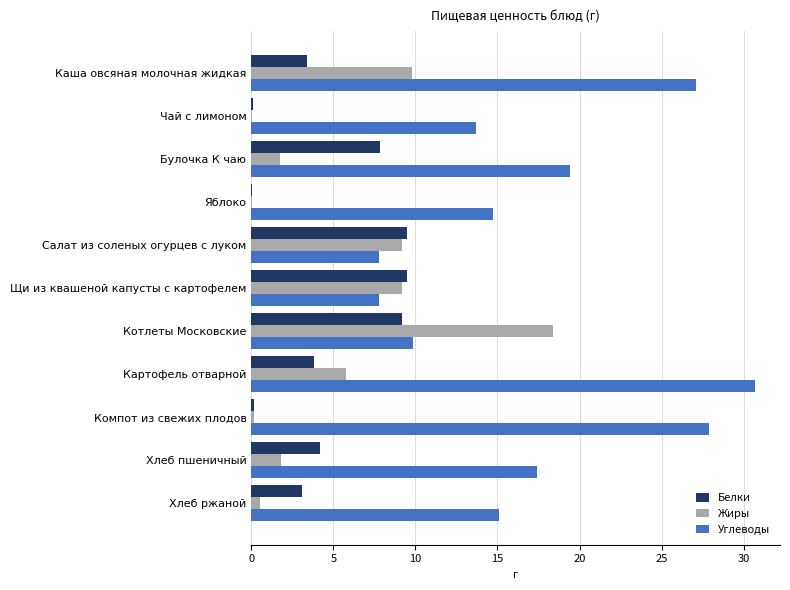

Is the value of Углеводы at Щи из квашеной капусты с картофелем greater than the value of Жиры at Чай с лимоном?

Yes